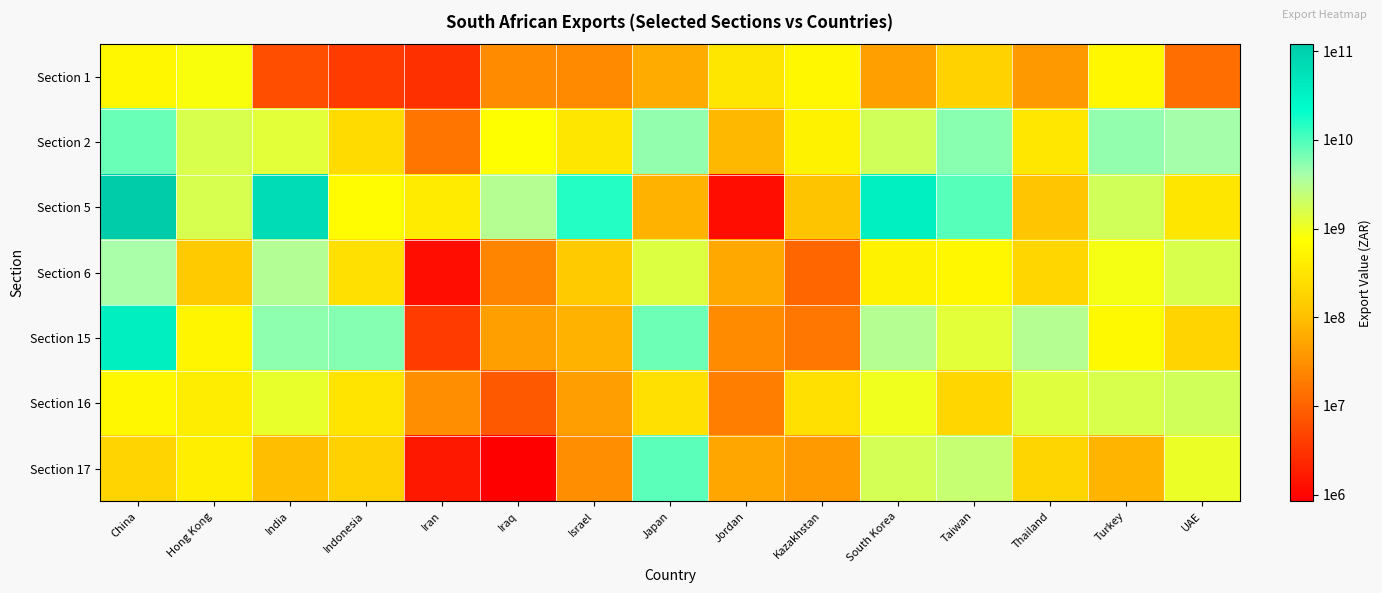

Between Jordan and Turkey, which series saw the biggest shift?

Section 5